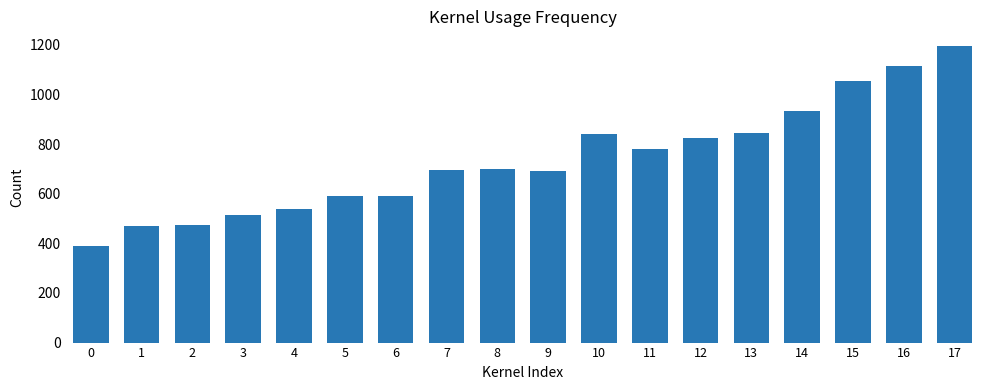

What is the value of the 15th bar from the left?

934